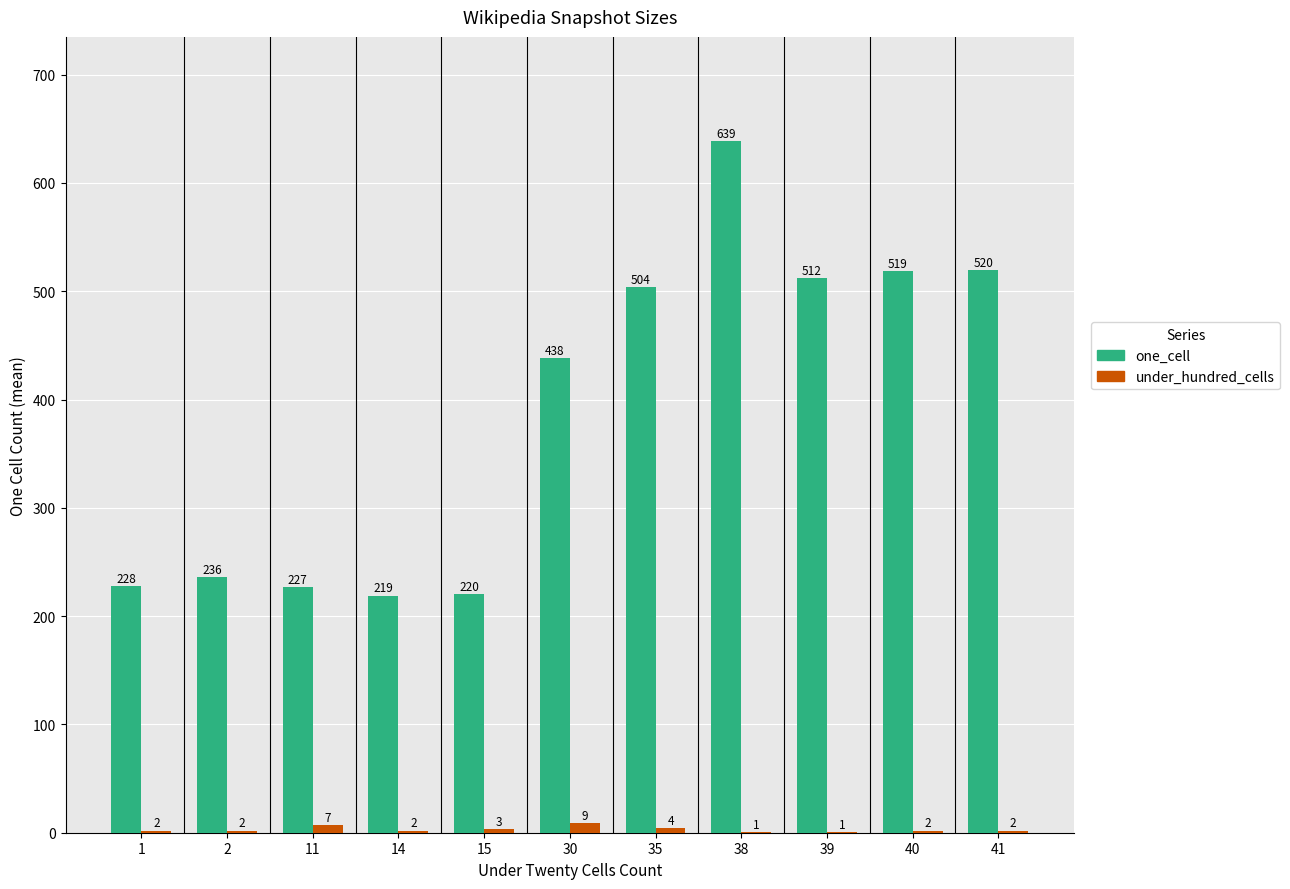

Between 15 and 39, which series saw the biggest shift?

one_cell